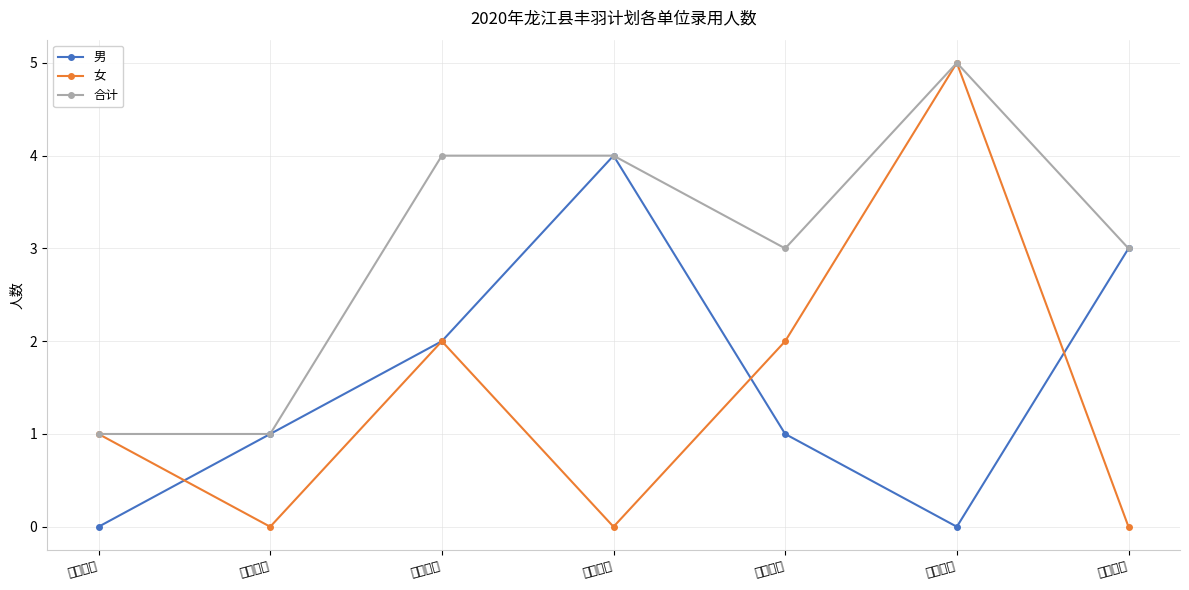

Which label corresponds to the smallest value in the chart?

陆玖矿业